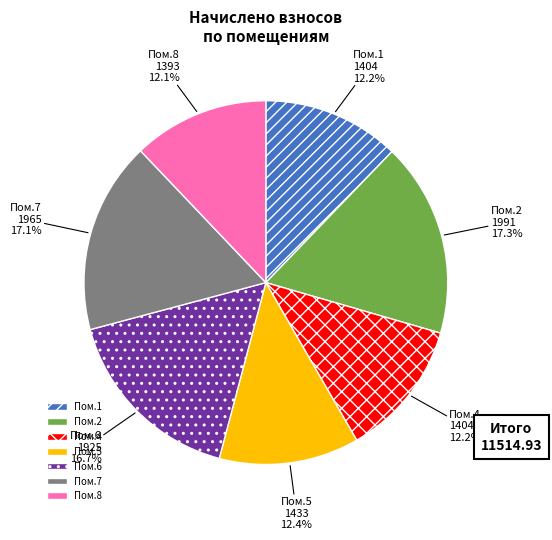

Which has a higher value, Пом.6 or Пом.4?

Пом.6